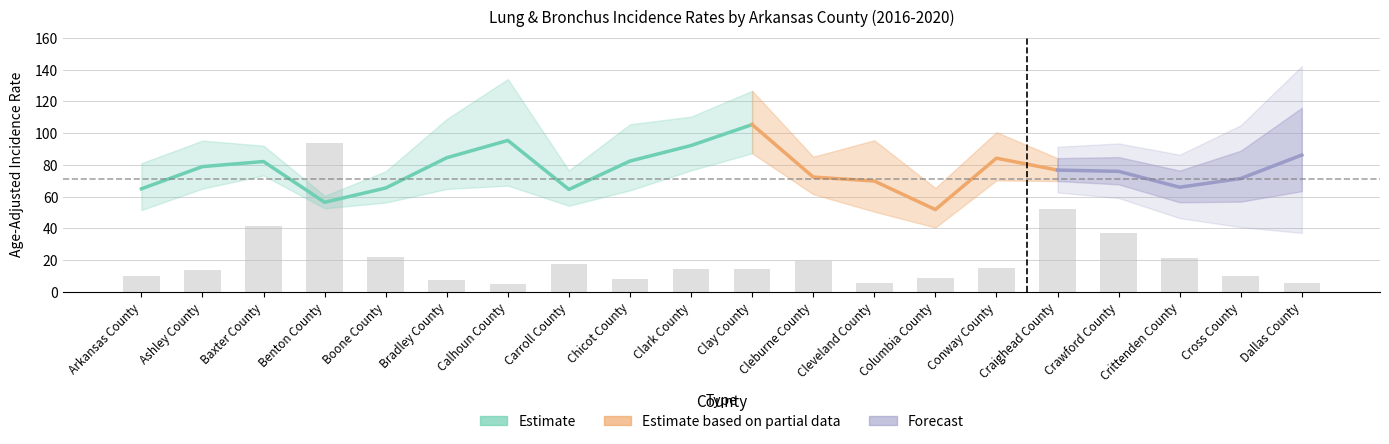

The Average Annual Count series shows 59.4 at Boone County. True or false?

False